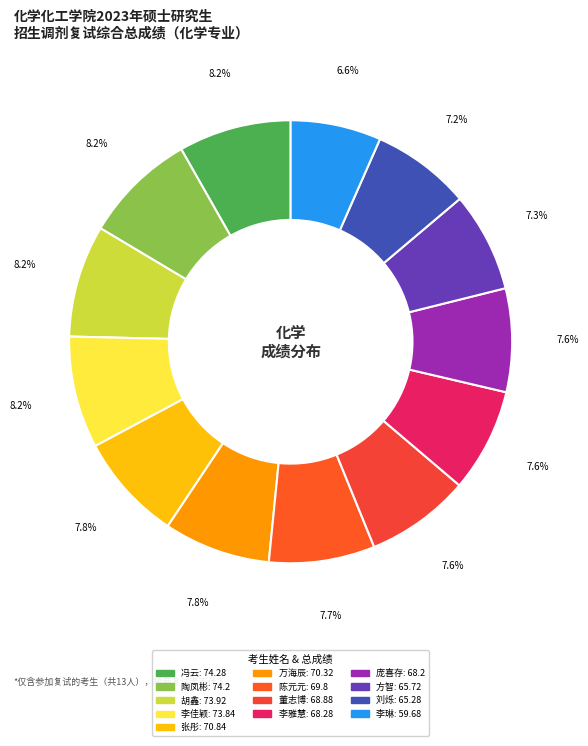

Does any single category account for the majority?

No